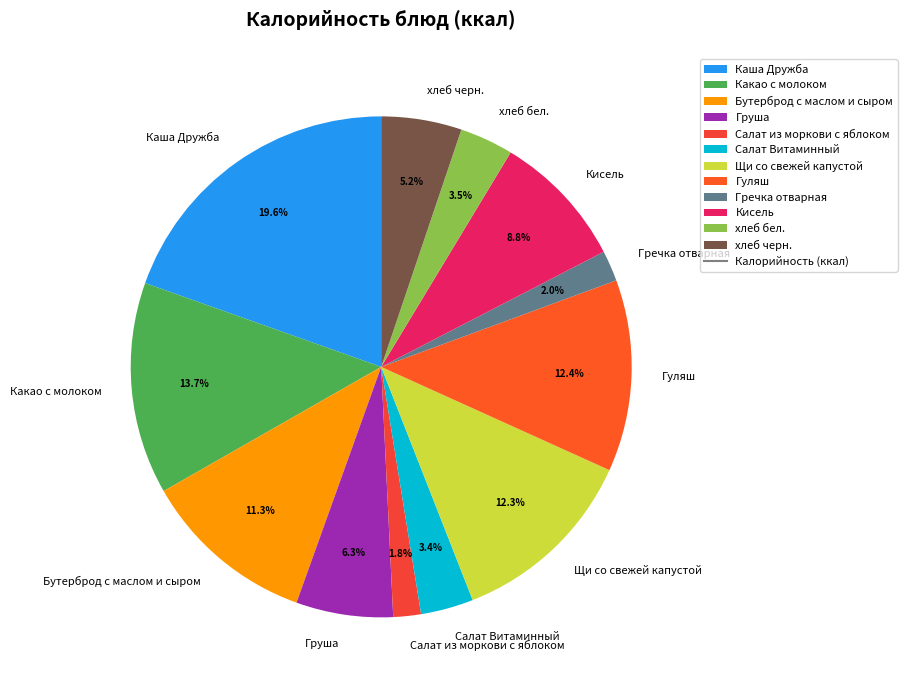

Which slice is the largest?

Каша Дружба